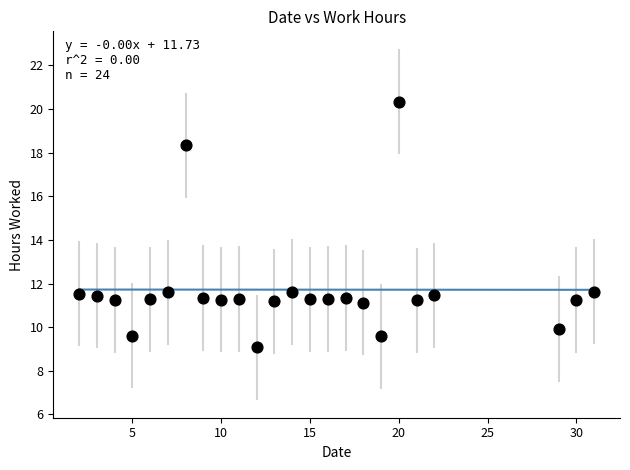

What is the range of Y values (max minus min)?

11.3